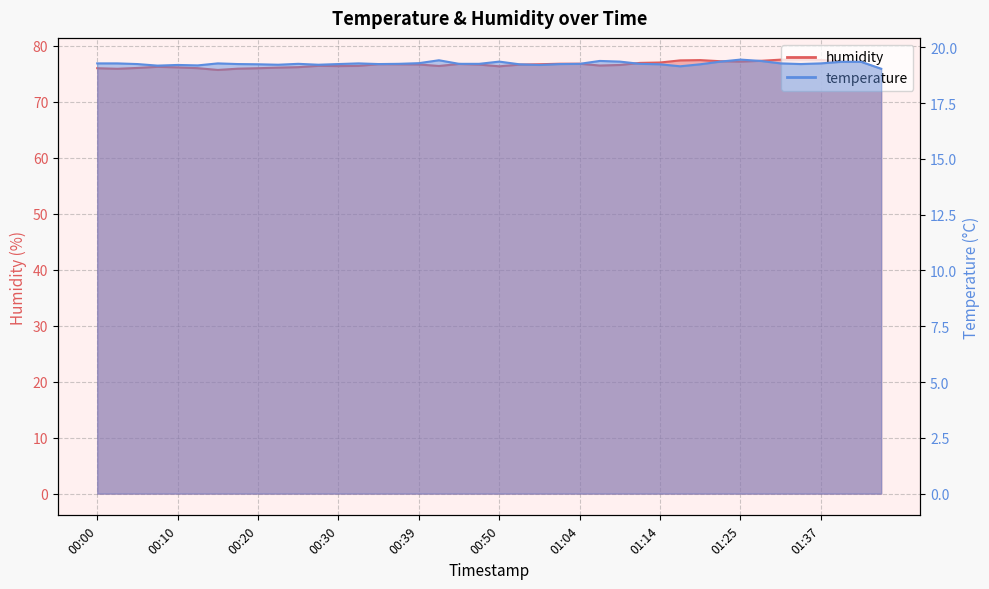

True or false: temperature and humidity cross at least once.

False